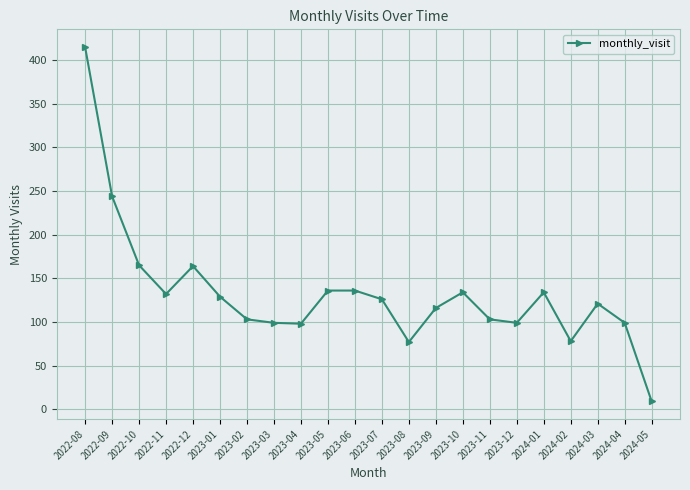

What is the difference between the second highest and minimum values?

235